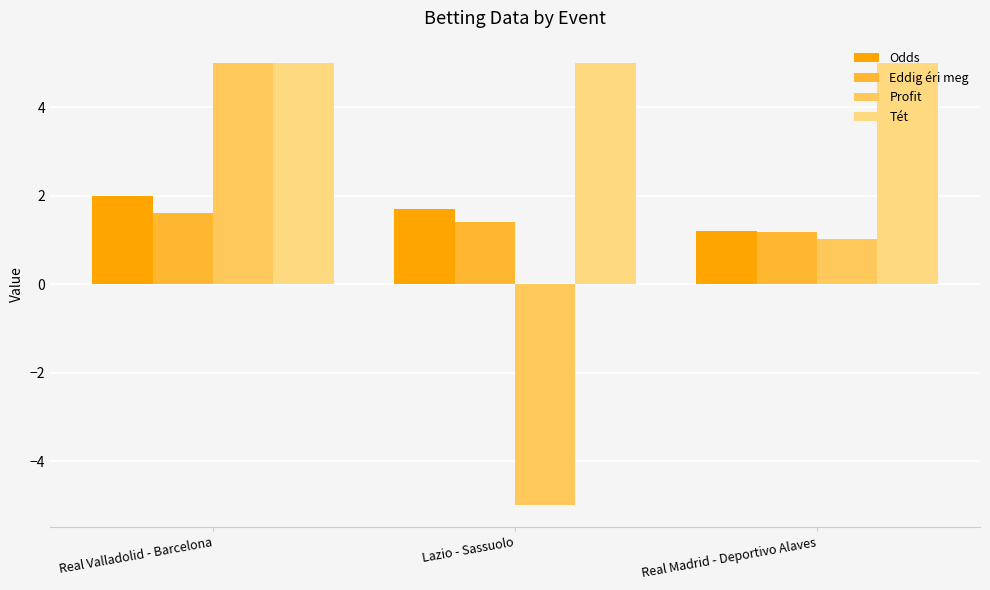

What is the label of the 2nd bar from the right?

Lazio - Sassuolo